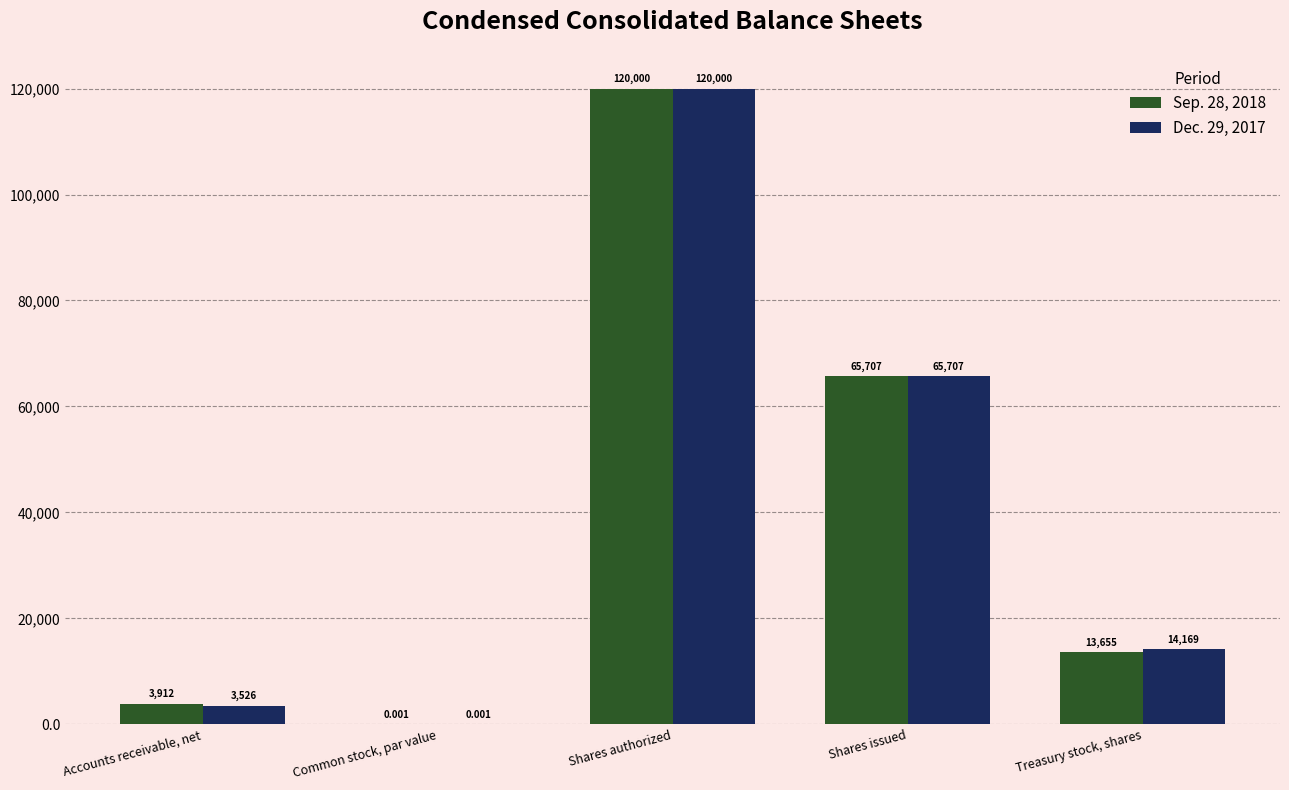

At which category is the sum across all series the highest?

Shares authorized